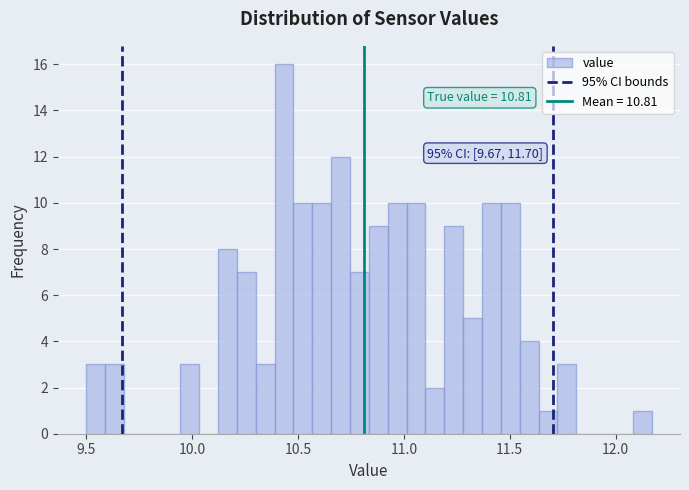

Read against the x-axis, roughly where is the centre of the tallest bar?

10.45